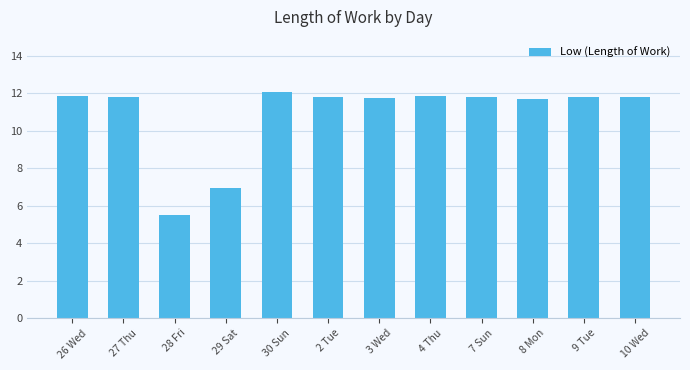

What is the ratio of the value at 8 Mon to the value at 28 Fri?

2.1